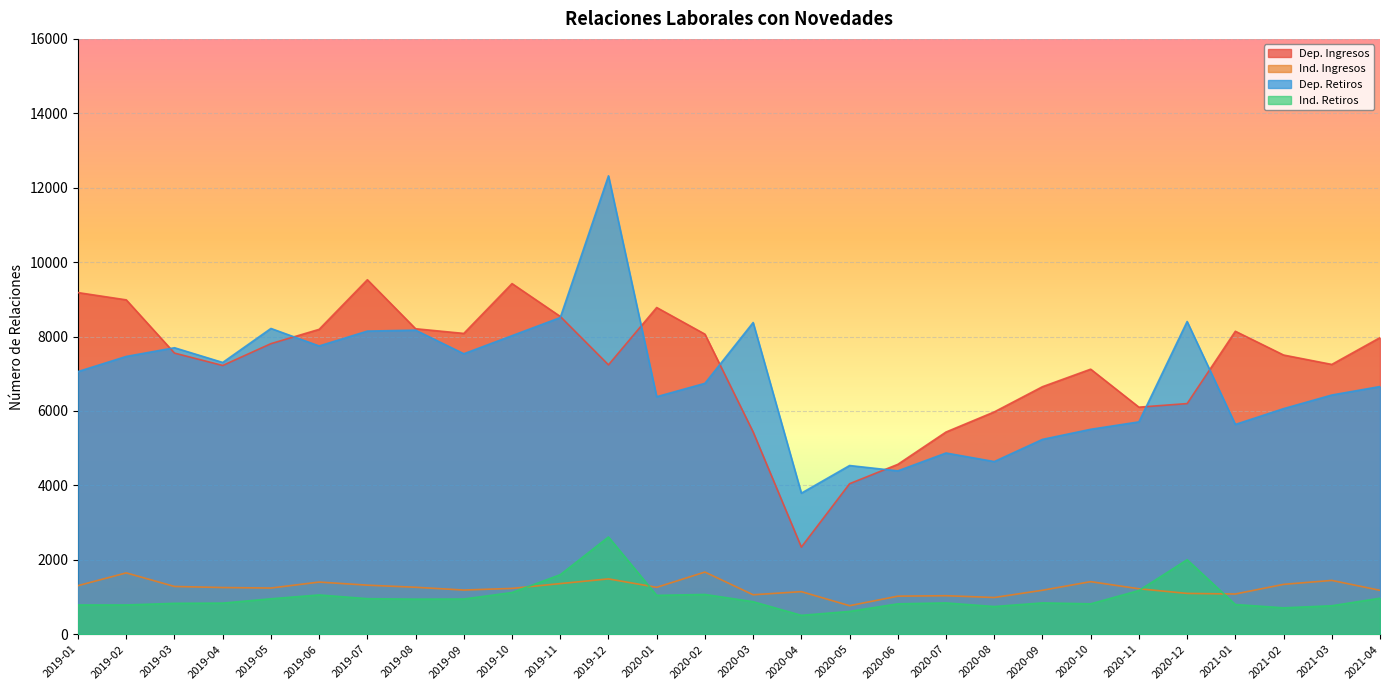

How many data points in Ind. Ingresos are above 1254?

14